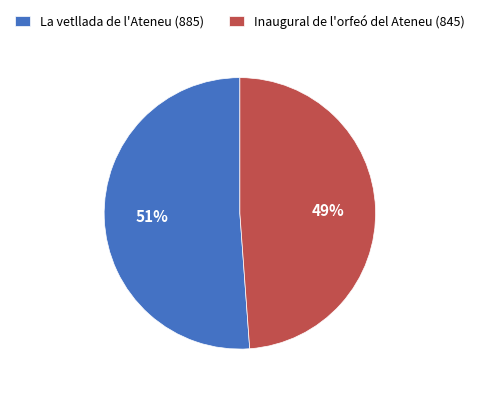

What percentage is the La vetllada de l'Ateneu (885) slice, to the nearest percent?

51%